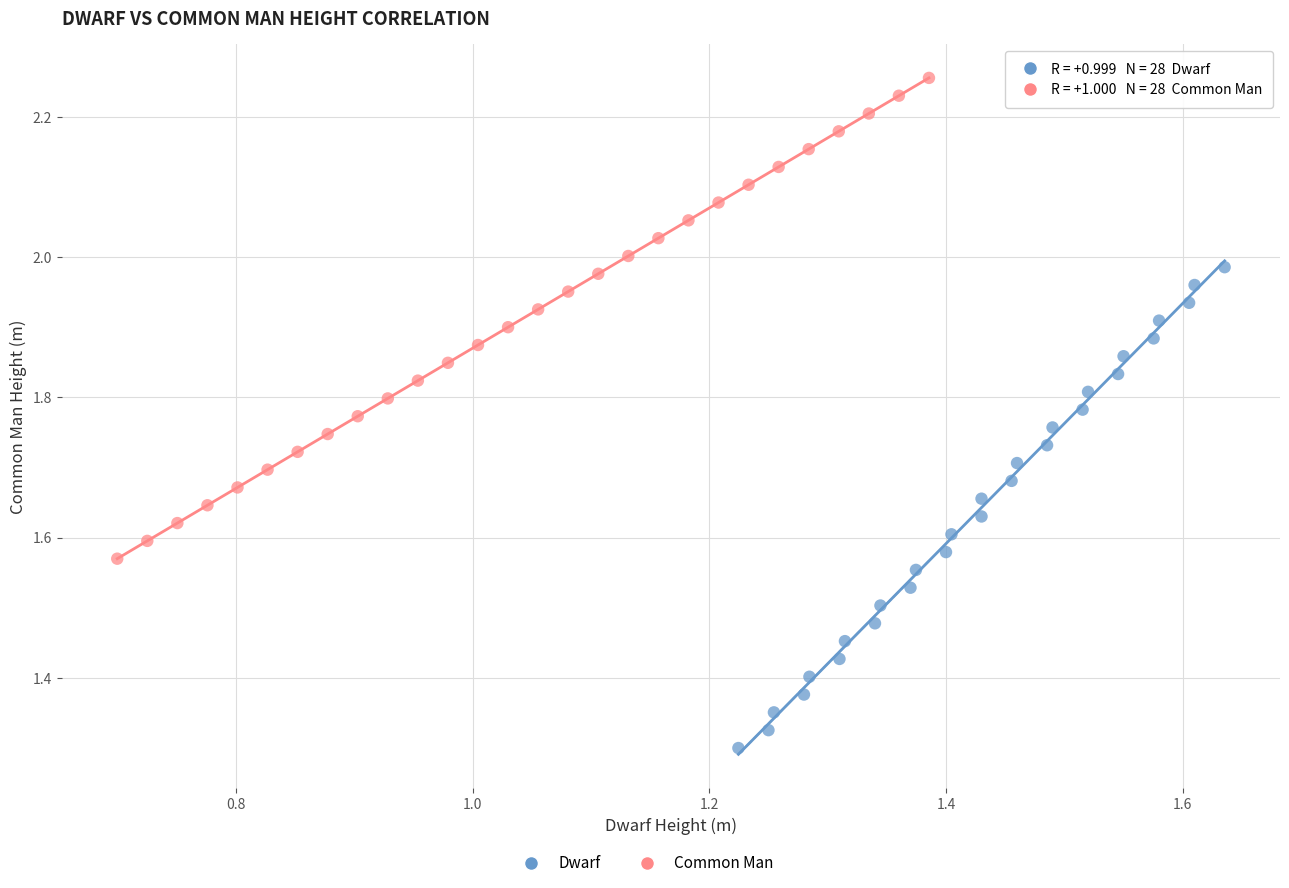

Which series contains the highest Y value?

Common Man